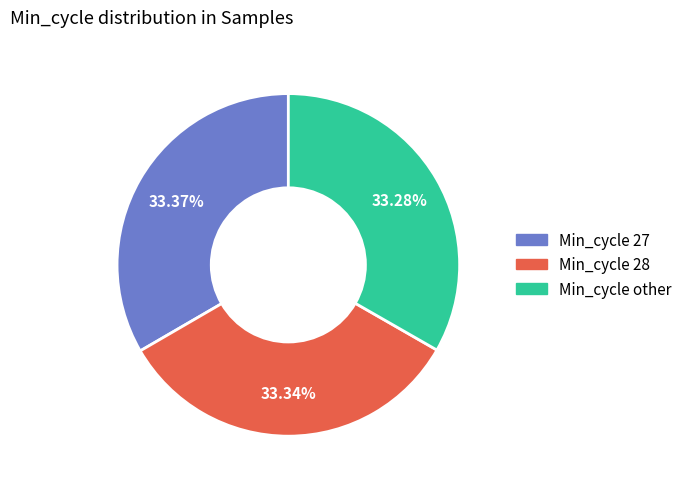

Is there a majority slice in this chart?

No